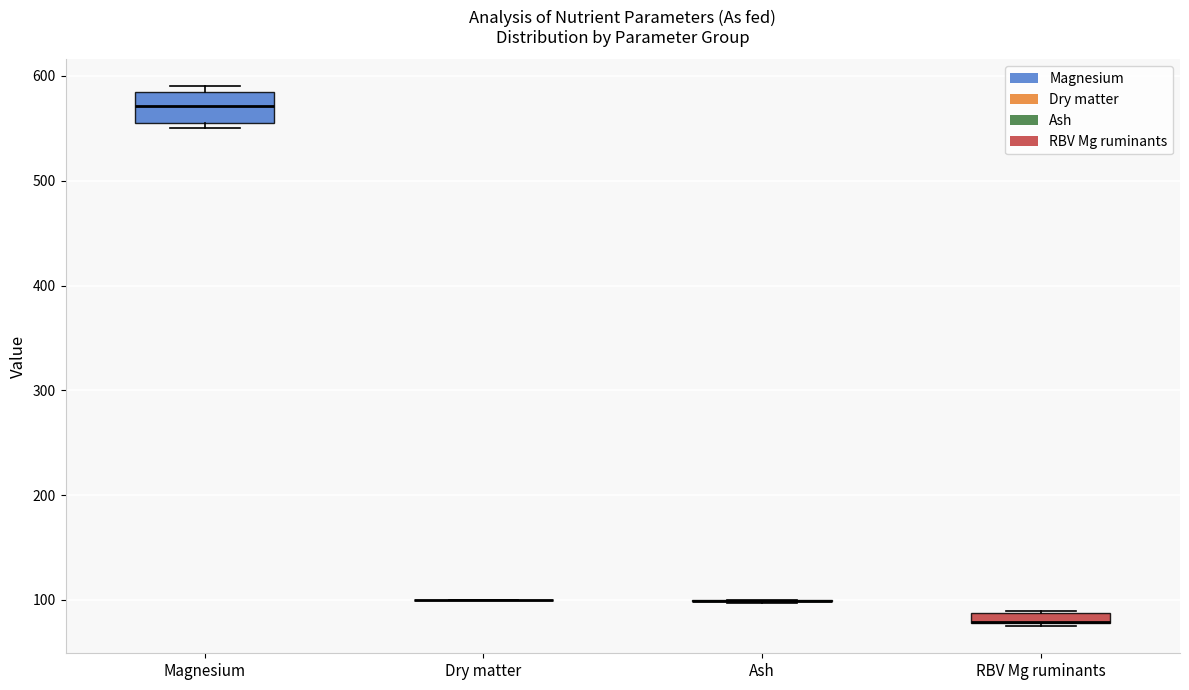

Which box is the tallest, from its lower edge to its upper edge?

Magnesium